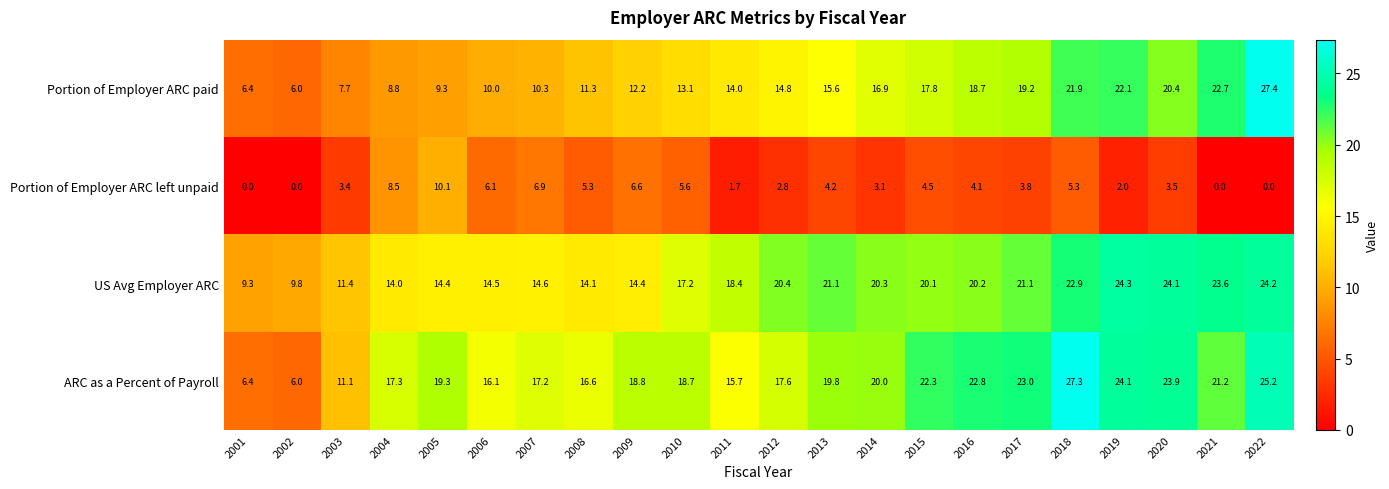

At which label is ARC as a Percent of Payroll closest to 16?

2006